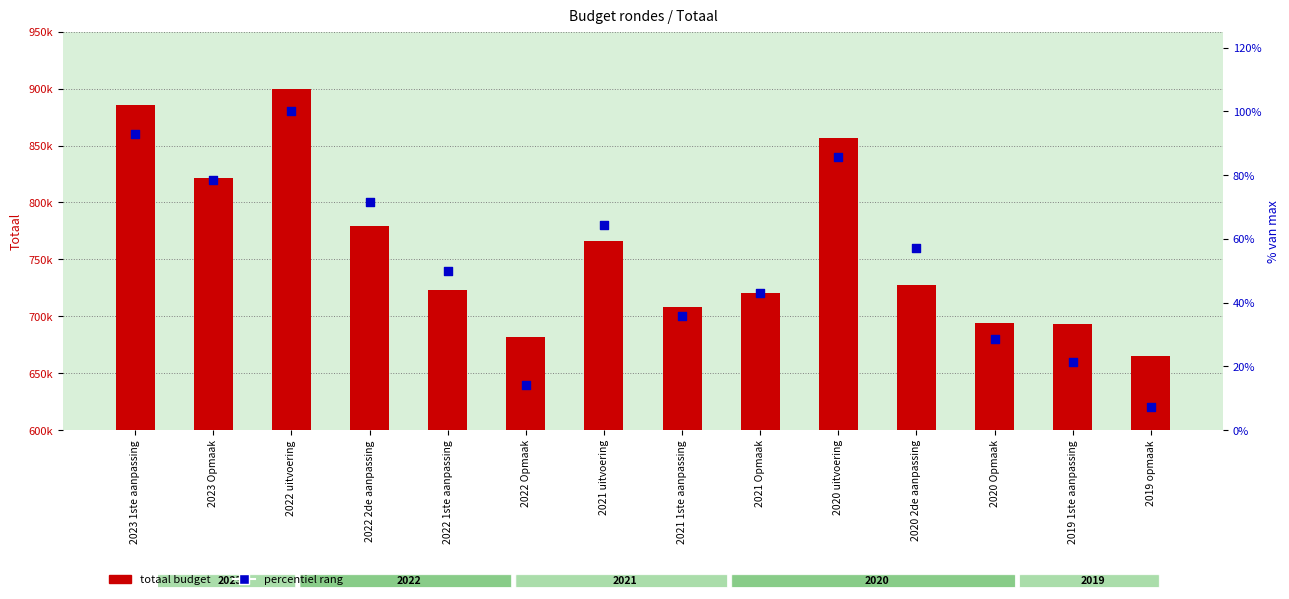

Is the value of Percentage van max at 2021 Opmaak greater than the value of Totaal budget at 2020 2de aanpassing?

No